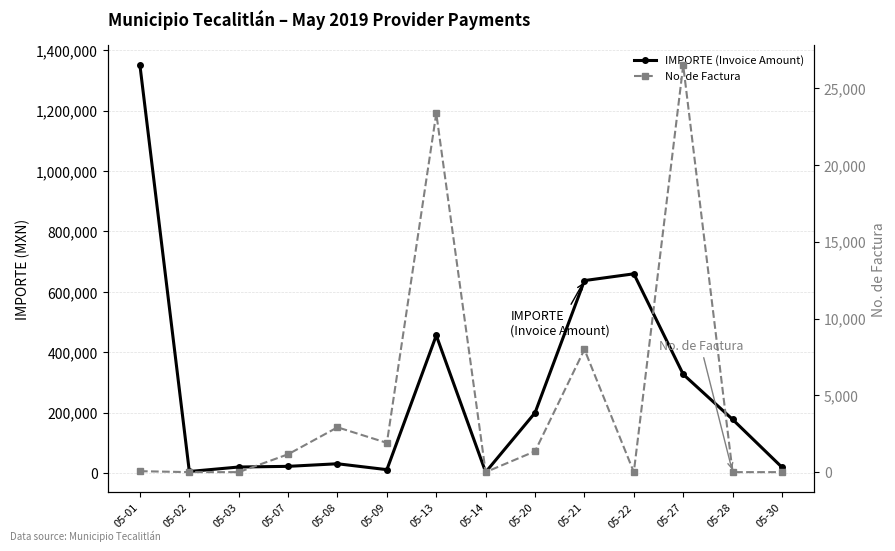

What is the approximate value of IMPORTE (Invoice Amount) at 05-30?

19209